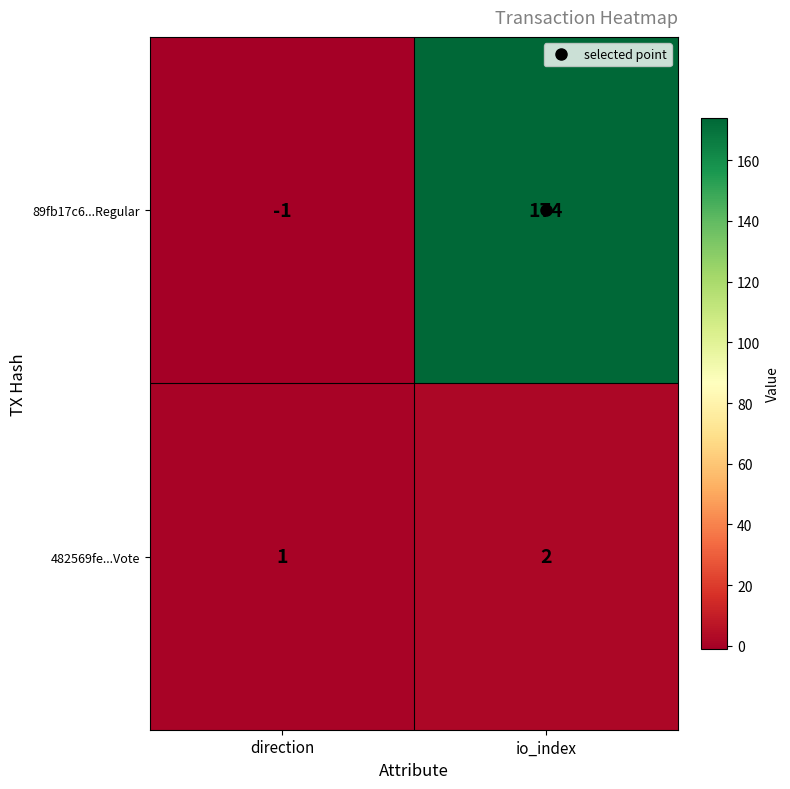

True or false: 89fb17c6...Regular has a value of 83 at io_index.

False